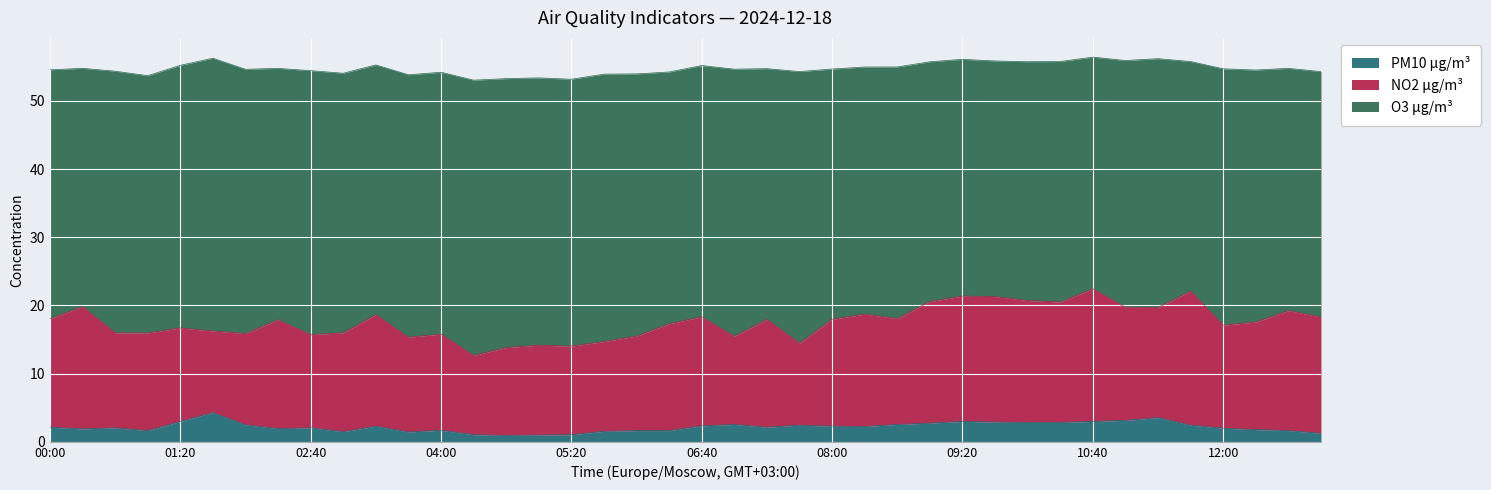

Reading right to left, transcribe all the data shown in this chart.

PM10 µg/m³: 1.2	1.6	1.8	2.0	2.5	3.5	3.1	3.0	2.9	2.9	2.9	3.0	2.8	2.5	2.3	2.3	2.5	2.1	2.5	2.4	1.6	1.6	1.6	1.1	1.0	0.9	1.1	1.7	1.4	2.3	1.5	2.0	1.9	2.5	4.3	3.0	1.6	2.0	1.9	2.1
NO2 µg/m³: 17.1	17.6	15.8	15.1	19.7	16.2	16.6	19.4	17.7	17.9	18.4	18.4	17.8	15.5	16.5	15.7	12.0	15.8	12.9	16.0	15.7	13.9	13.2	13.0	13.2	12.9	11.6	14.1	13.9	16.4	14.5	13.7	16.0	13.4	12.0	13.7	14.3	13.9	17.9	15.9
O3 µg/m³: 36.0	35.5	37.0	37.6	33.7	36.5	36.2	34.0	35.3	35.0	34.5	34.7	35.2	36.9	36.2	36.7	39.8	36.8	39.2	36.8	36.9	38.5	39.2	39.1	39.2	39.4	40.4	38.4	38.5	36.6	38.1	38.7	36.9	38.8	40.0	38.5	37.7	38.4	34.9	36.5